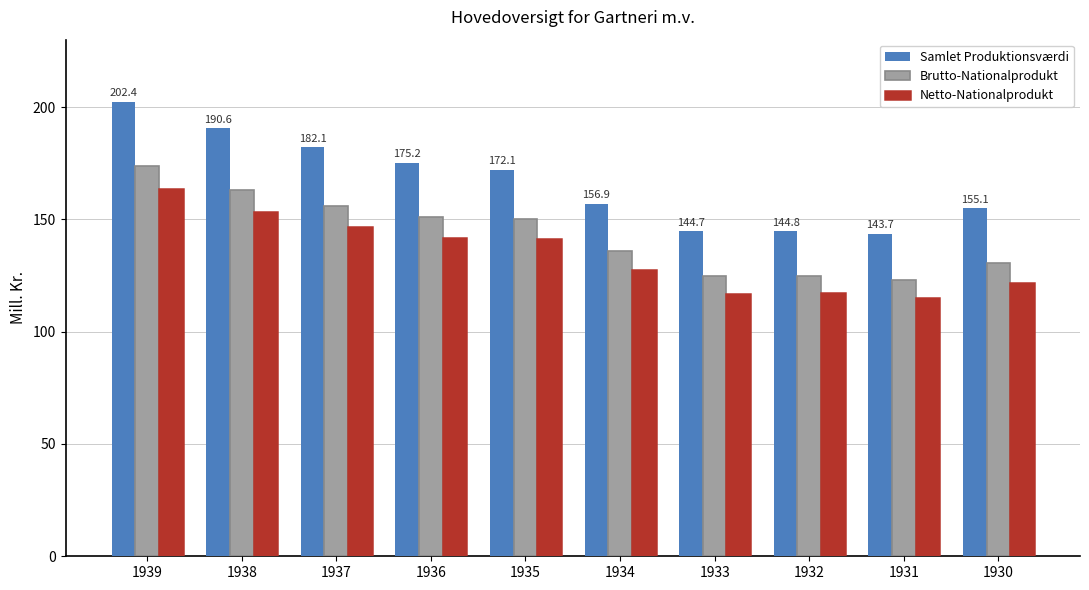

What is the maximum value for Samlet Produktionsværdi?

202.4